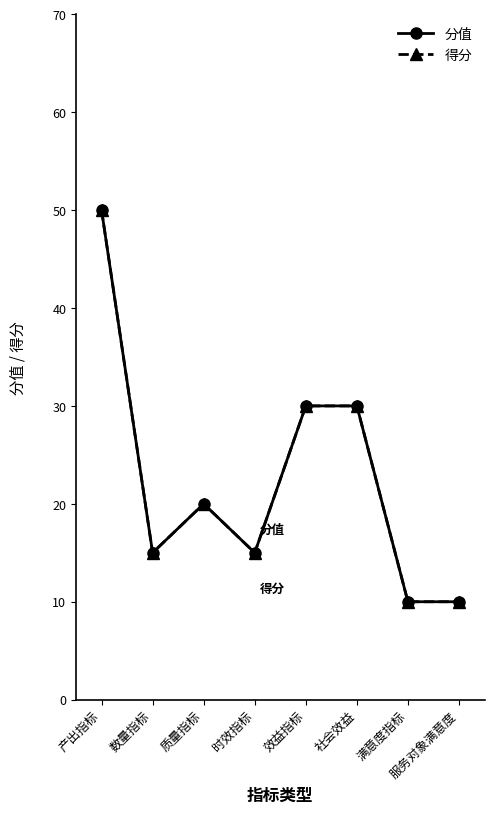

What is the smallest value displayed?

10